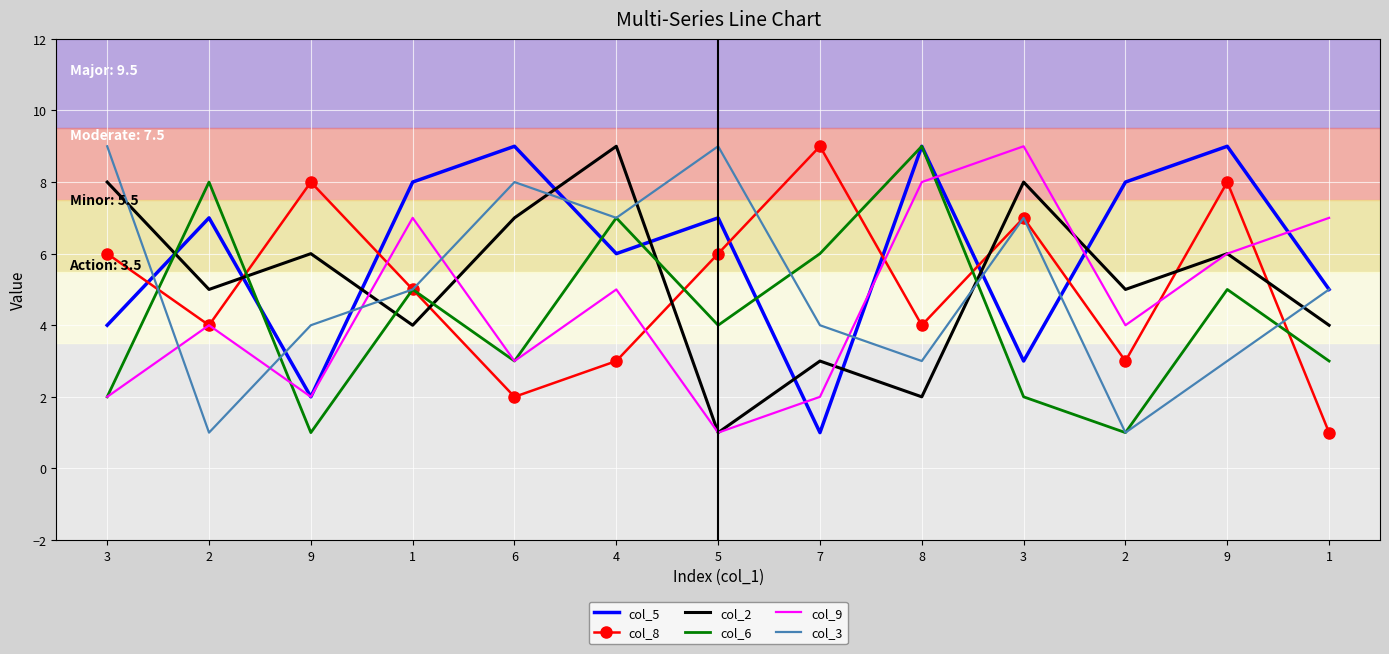

What are all the series names shown in the legend?

col_5, col_8, col_2, col_6, col_9, col_3